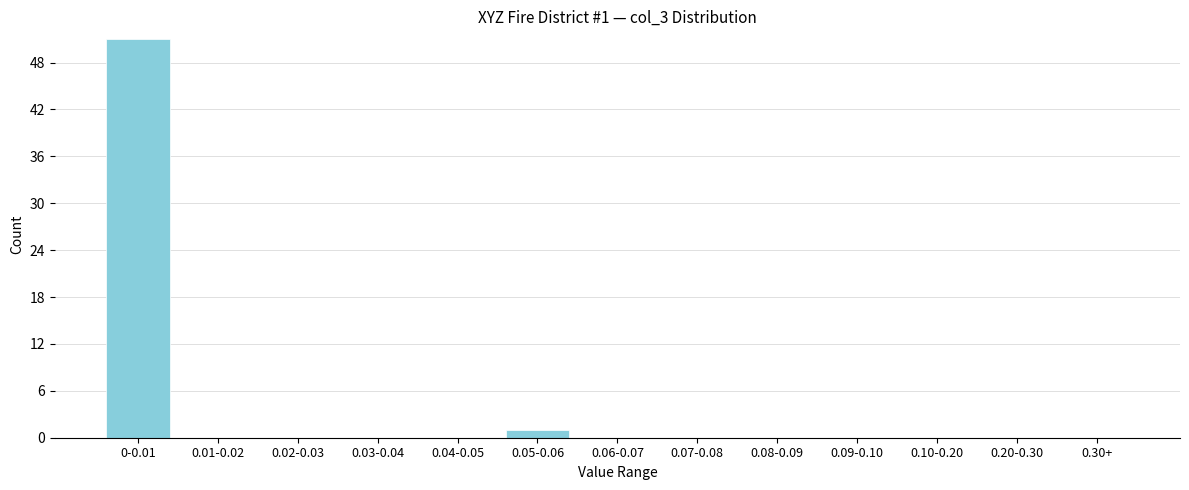

Reading right to left, list all the values displayed in this chart.

0.30+=0	0.20-0.30=0	0.10-0.20=0	0.09-0.10=0	0.08-0.09=0	0.07-0.08=0	0.06-0.07=0	0.05-0.06=1	0.04-0.05=0	0.03-0.04=0	0.02-0.03=0	0.01-0.02=0	0-0.01=51